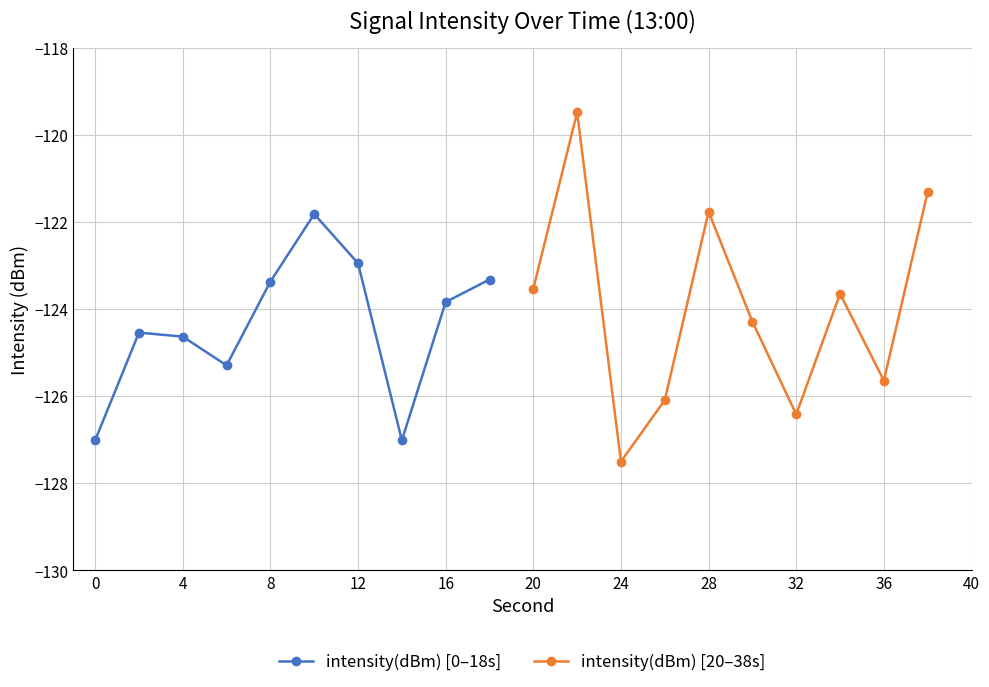

What is the lowest value of the intensity(dBm) [0–18s] series?

-127.0